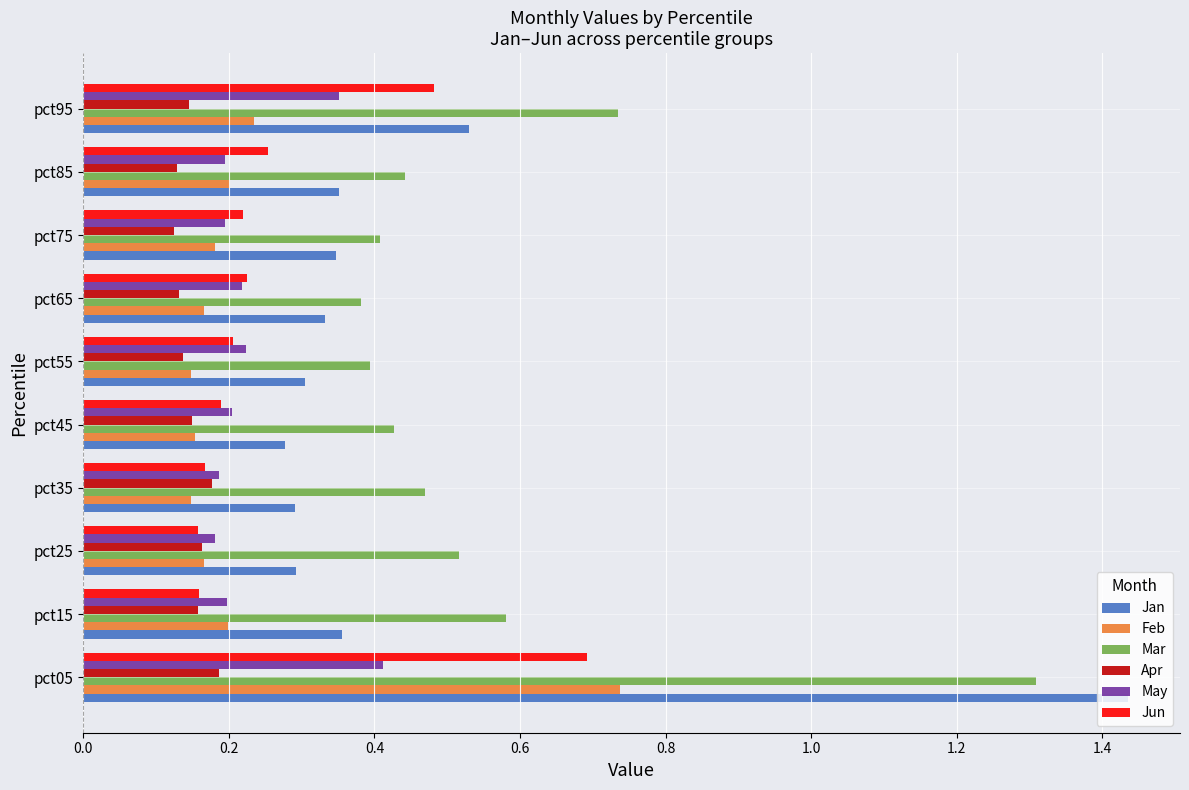

Which series has the largest range (max minus min)?

Jan